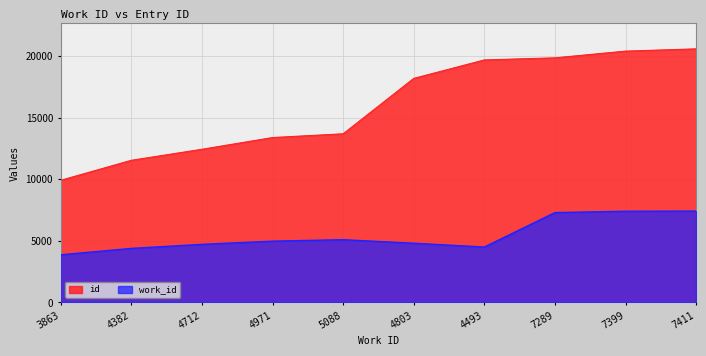

At which category is the sum across all series the highest?

7411